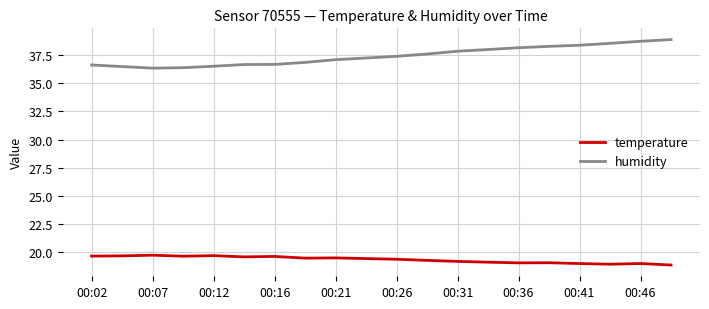

What is the greatest value displayed?

38.9